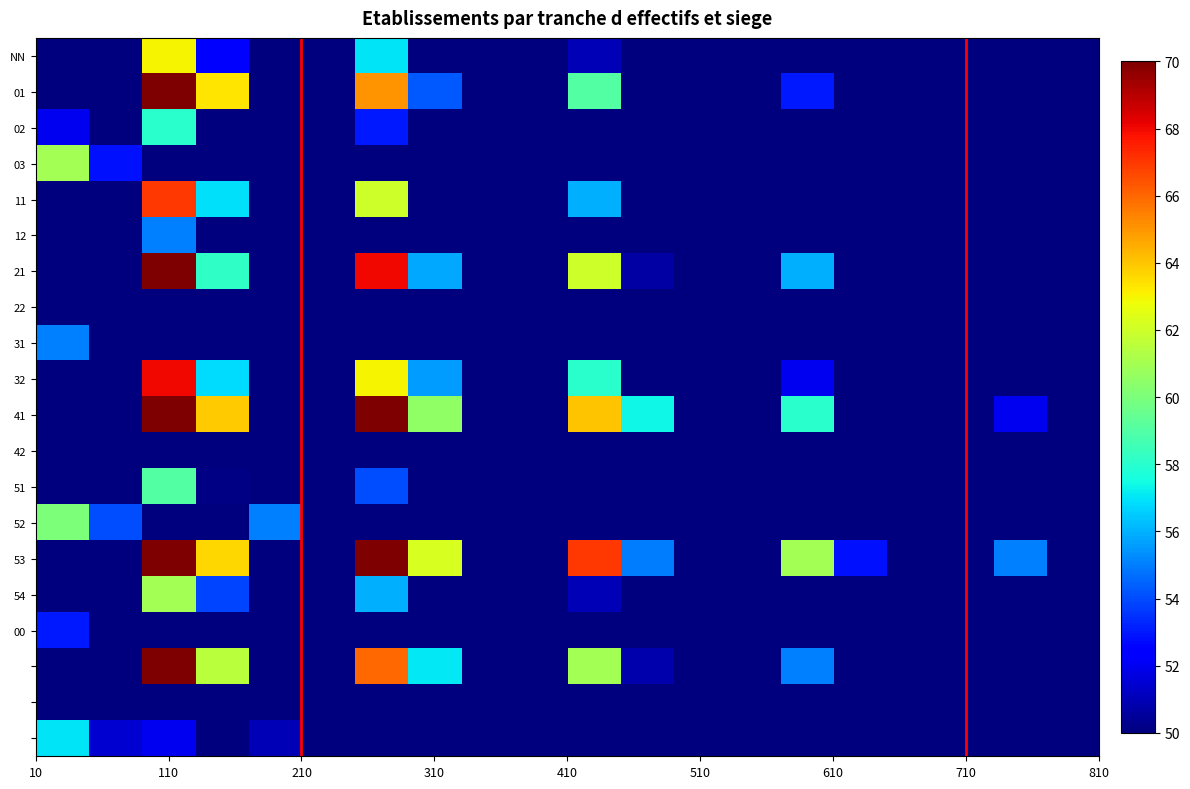

What is the greatest value displayed?

76.0